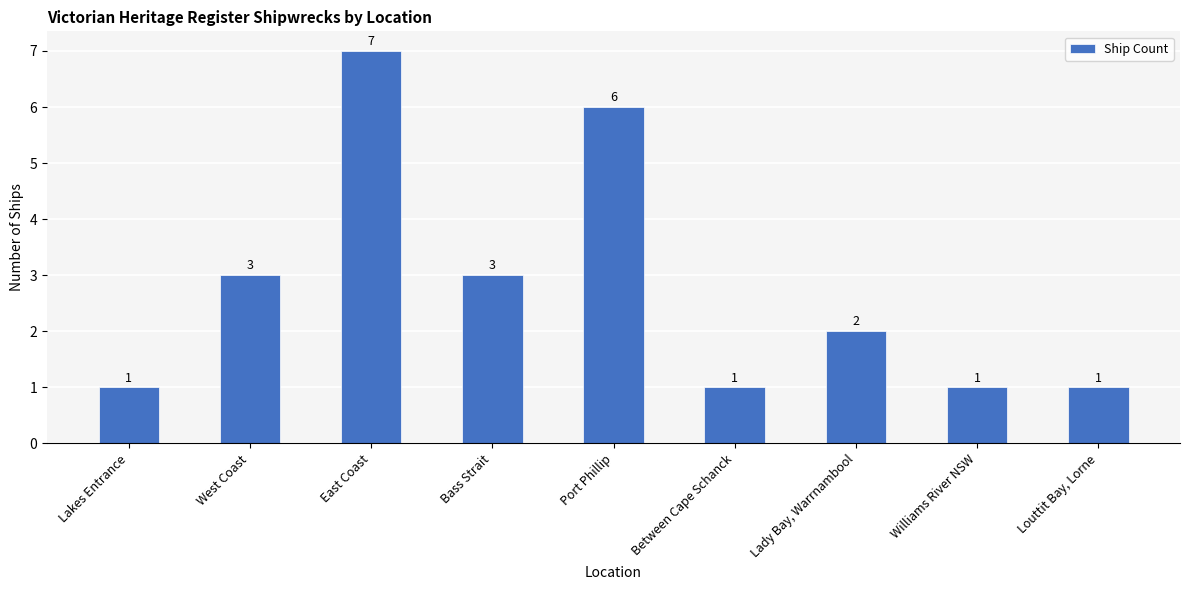

At which category does the chart reach its peak across all series?

East Coast